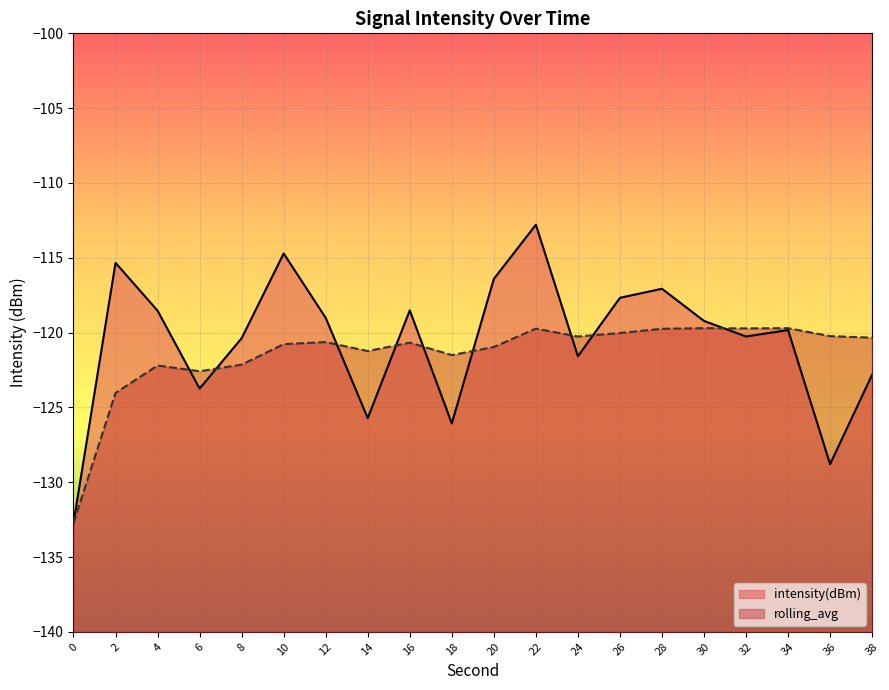

How many interior local peaks does the intensity(dBm) series have?

6